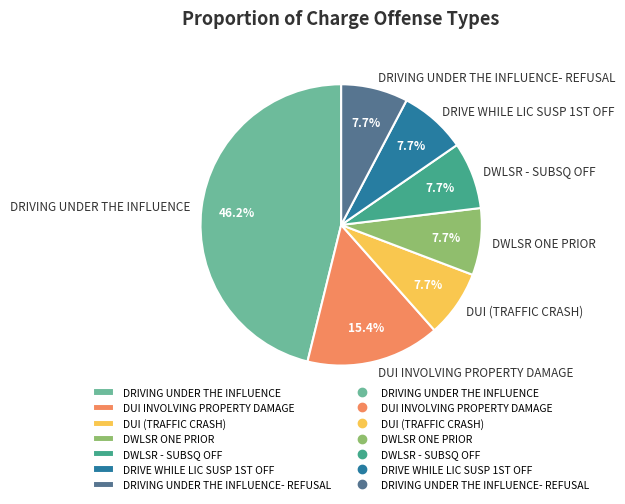

Is it true that DUI INVOLVING PROPERTY DAMAGE is 15% of the pie?

True